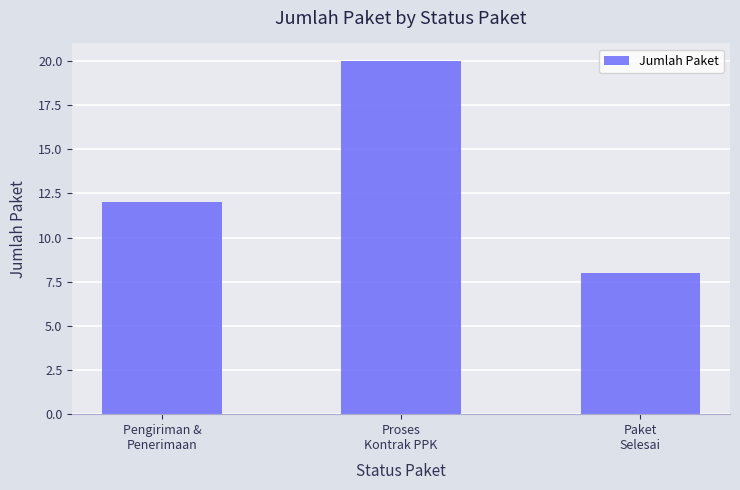

List the labels in order of value, largest first.

Proses
Kontrak PPK, Pengiriman &
Penerimaan, Paket
Selesai